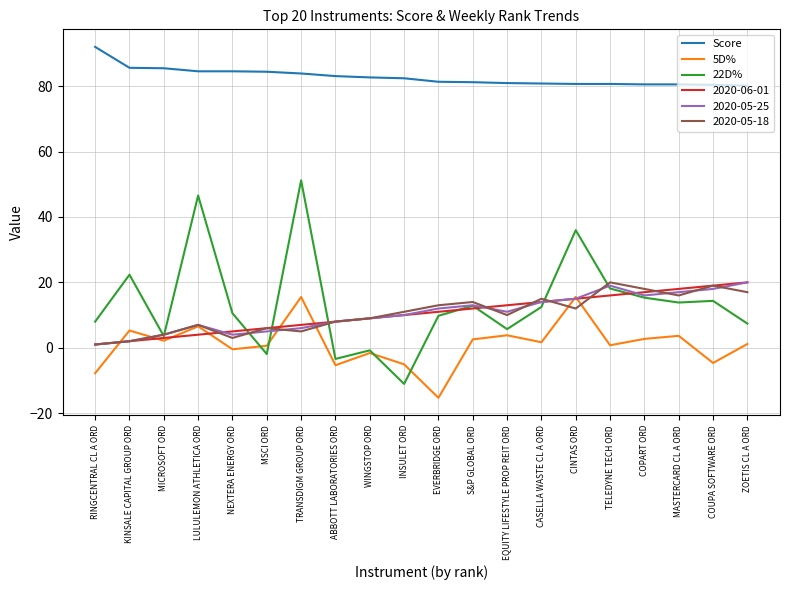

Which category has the highest value across all series?

RINGCENTRAL CL A ORD